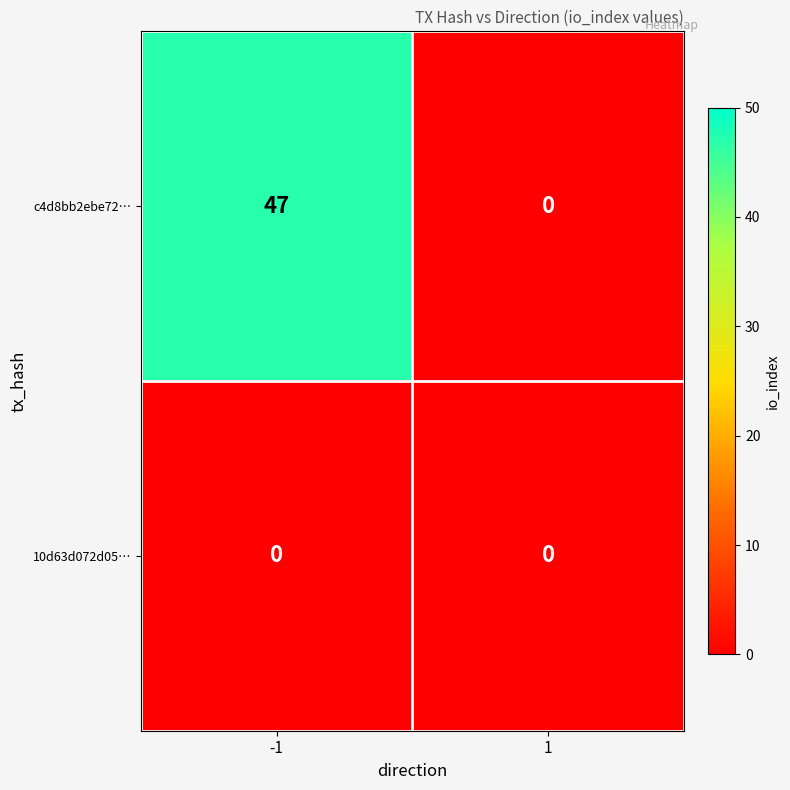

True or false: c4d8bb2ebe72… has a value of 21 at 1.

False